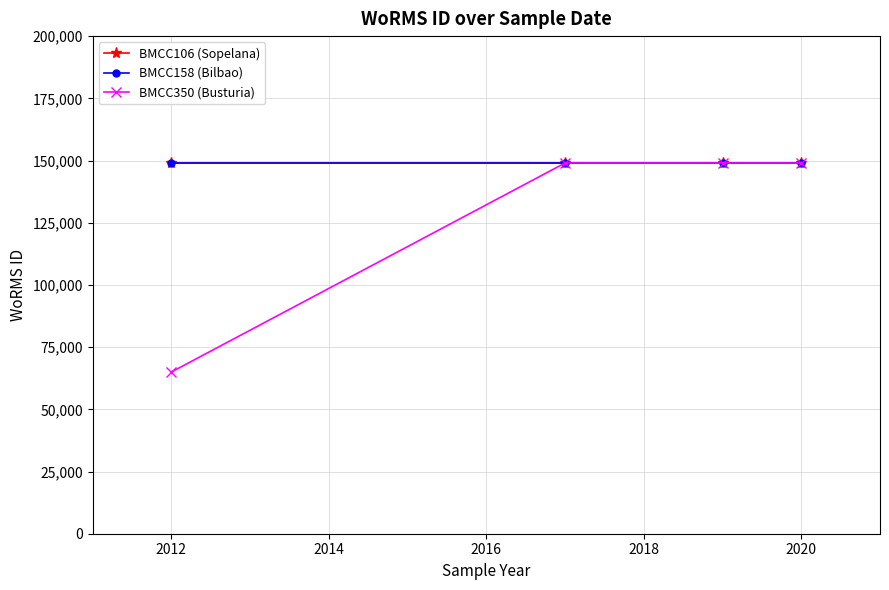

At which category does the chart reach its minimum across all series?

2012